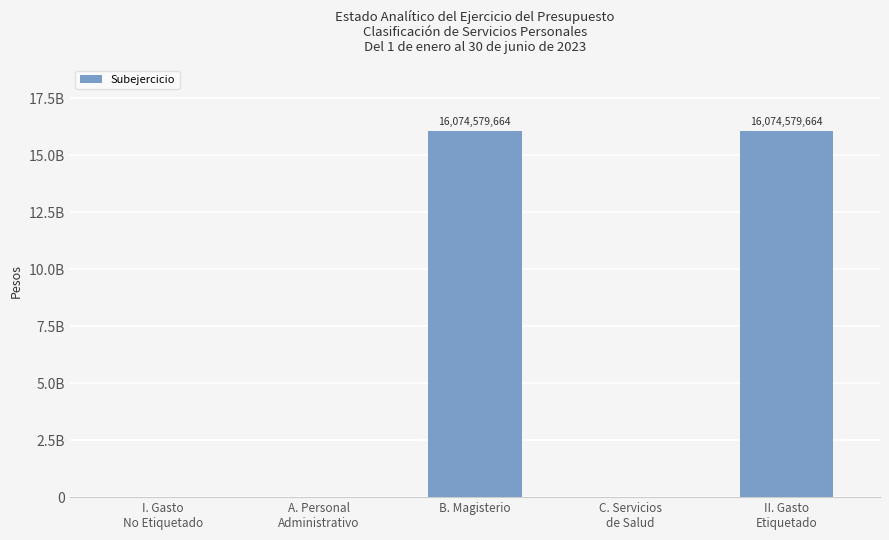

Are the bars grouped side by side (vs. stacked)?

No